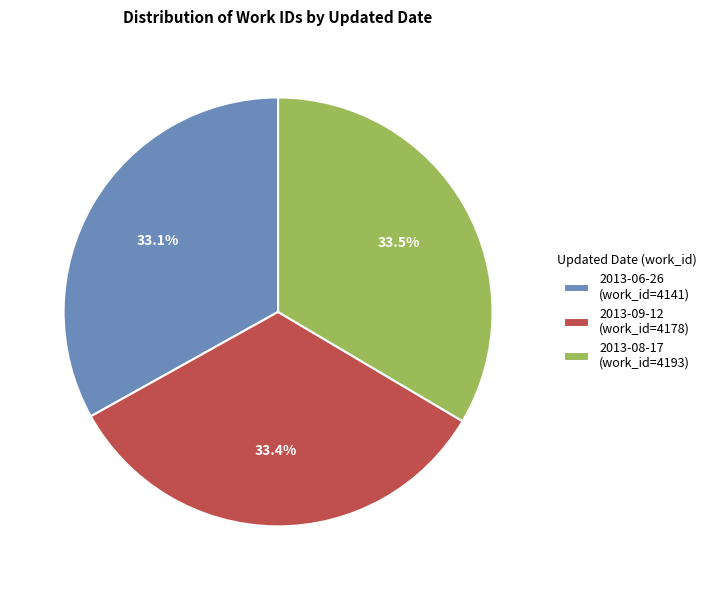

What is the total percentage of 2013-08-17 (work_id=4193) and 2013-06-26 (work_id=4141)?

66.6%